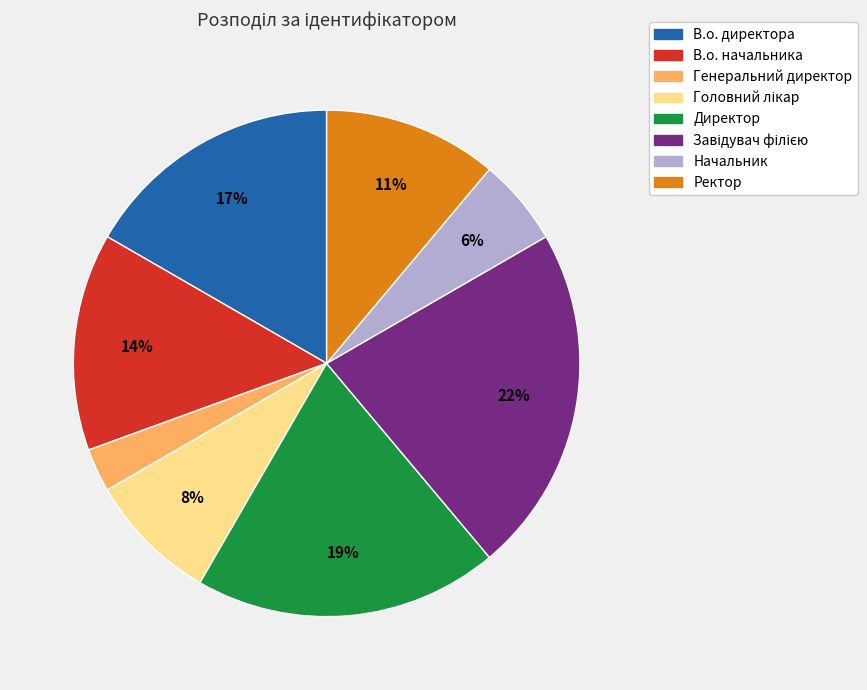

To the nearest percent, what percentage of the pie is В.о. начальника?

14%